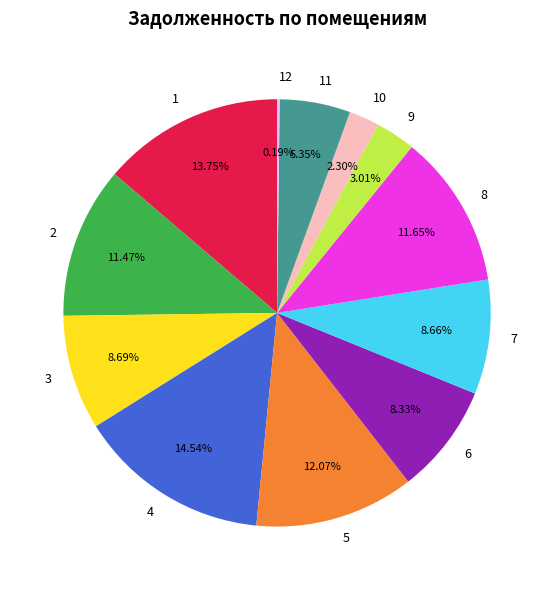

Do 1 and 3 together represent more than half of the pie?

No